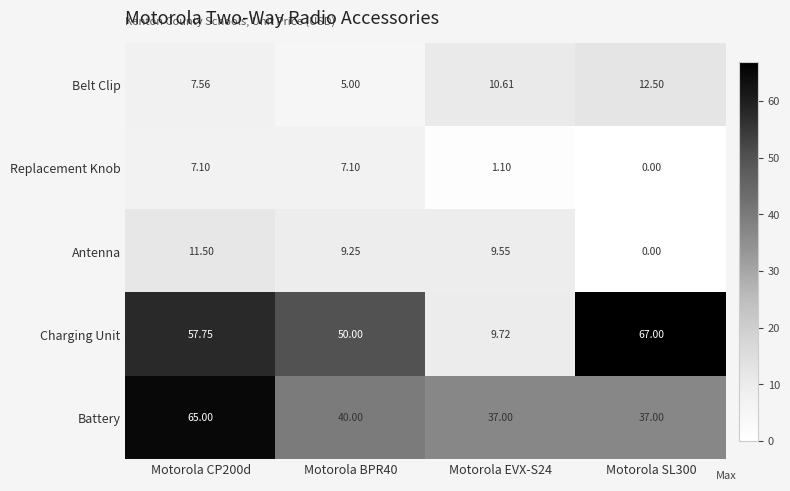

Which series has the widest spread of values?

Charging Unit